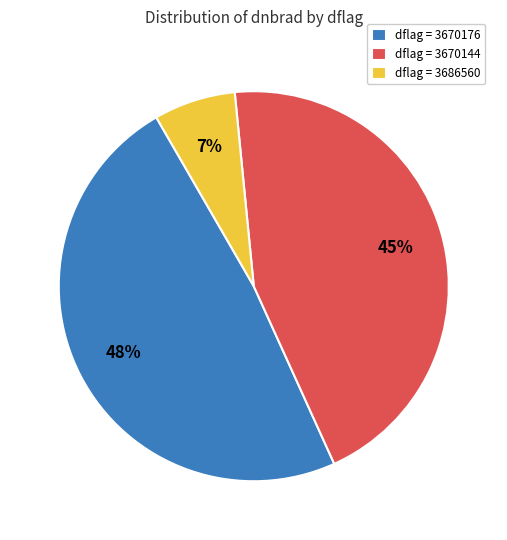

Count the number of slices in the pie.

3